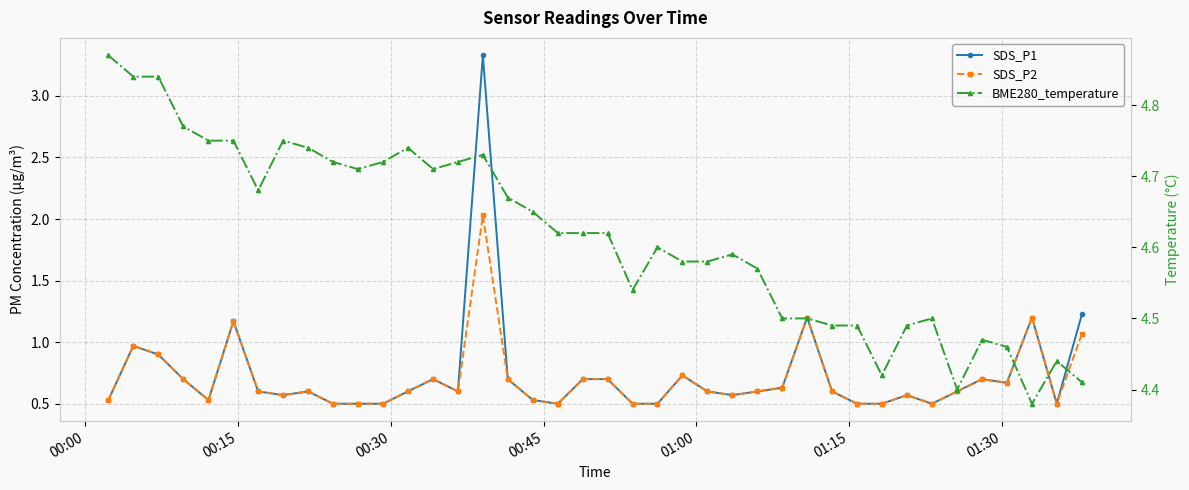

True or false: SDS_P2 has more than 2 points higher than both neighbors.

True